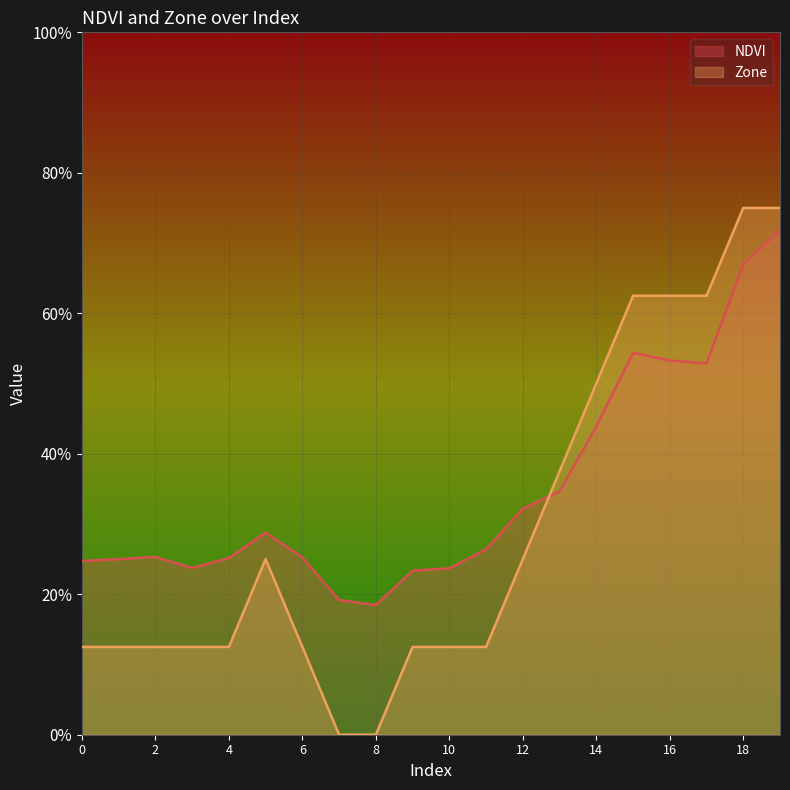

Which has a higher value, 2 or 0?

2